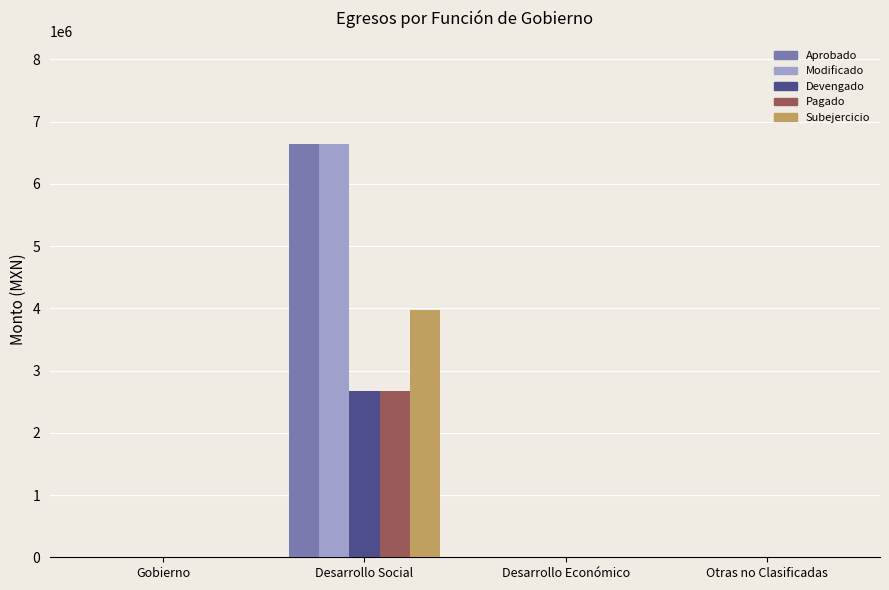

At which category is the sum across all series the highest?

Desarrollo Social